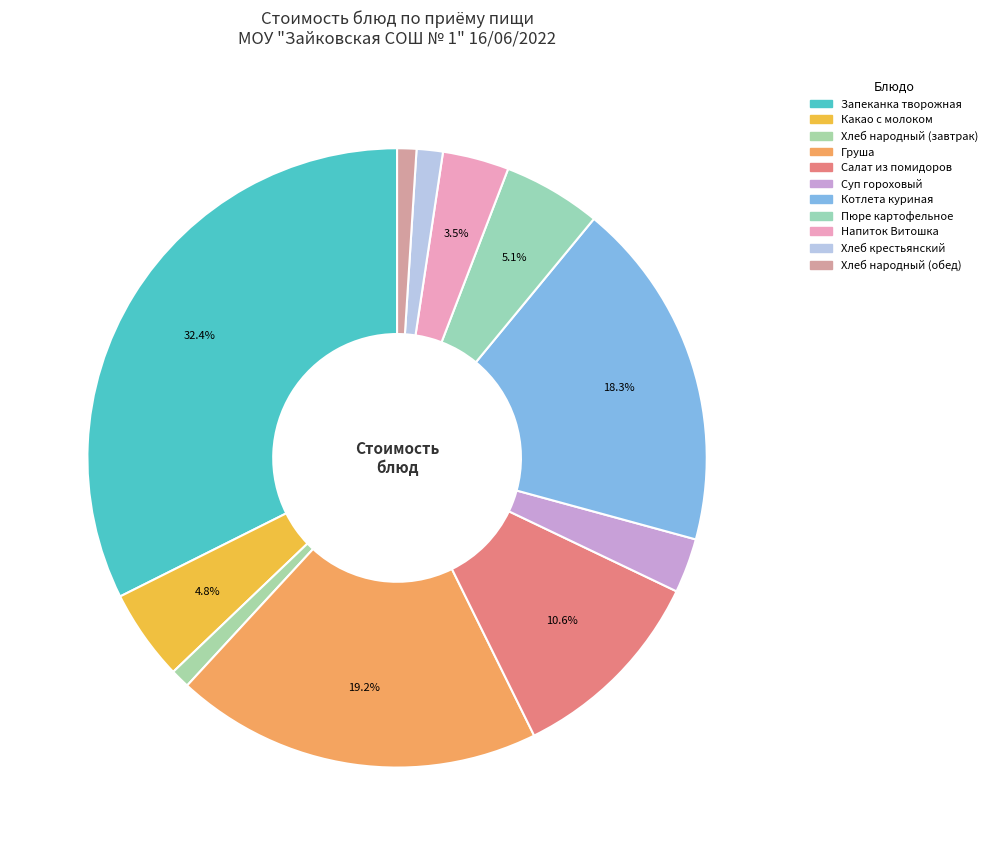

How many slices are in this pie chart?

11